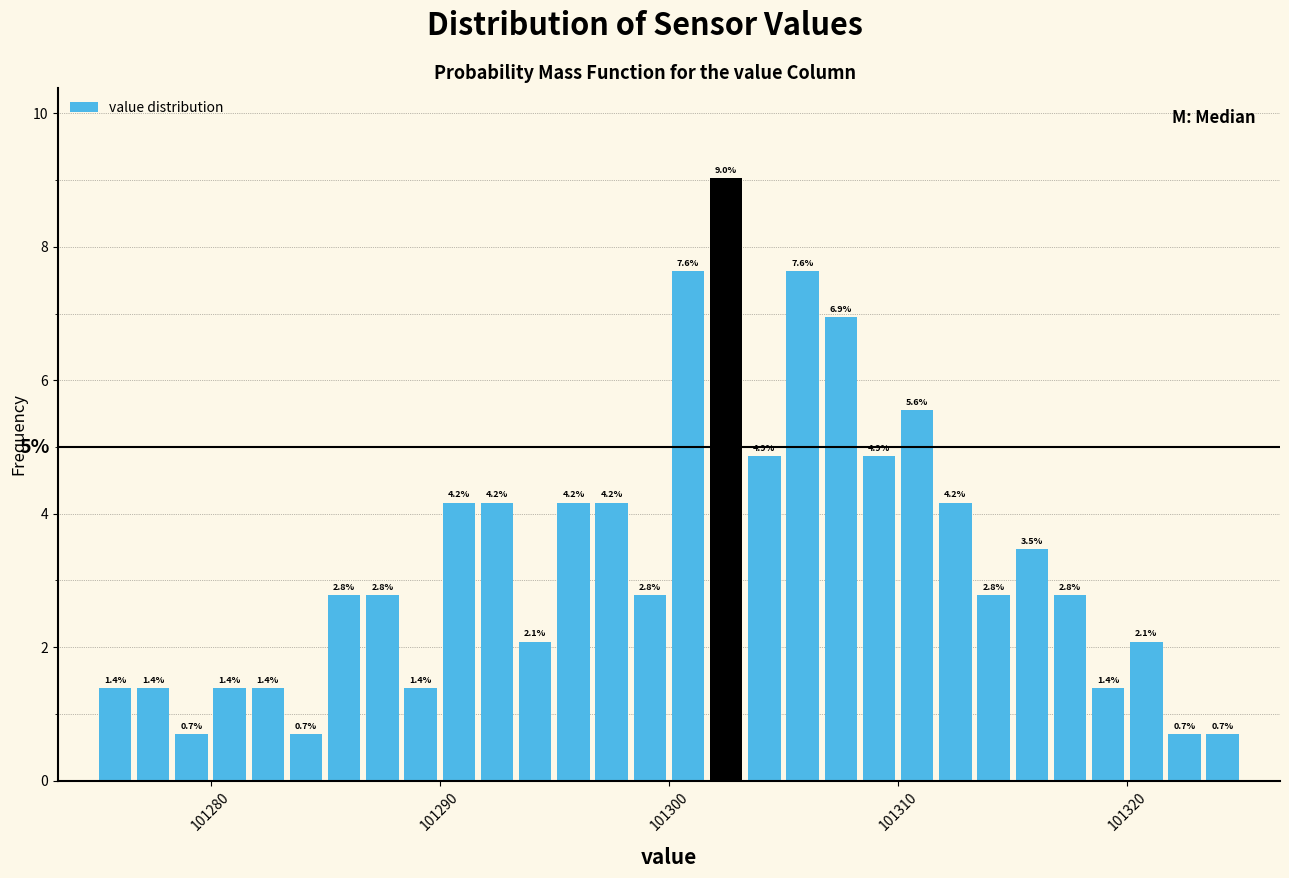

Around what value on the x-axis is the tallest bar? Give the approximate position of its centre, as read against the axis.

101303